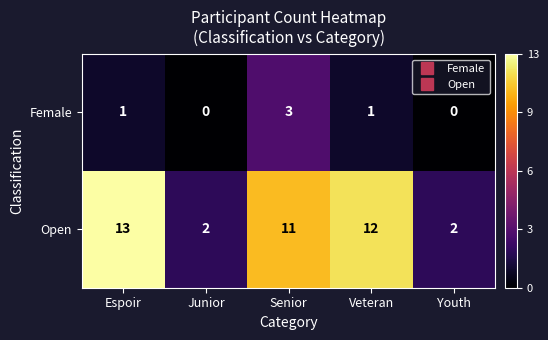

At how many categories does at least one series exceed 5?

3